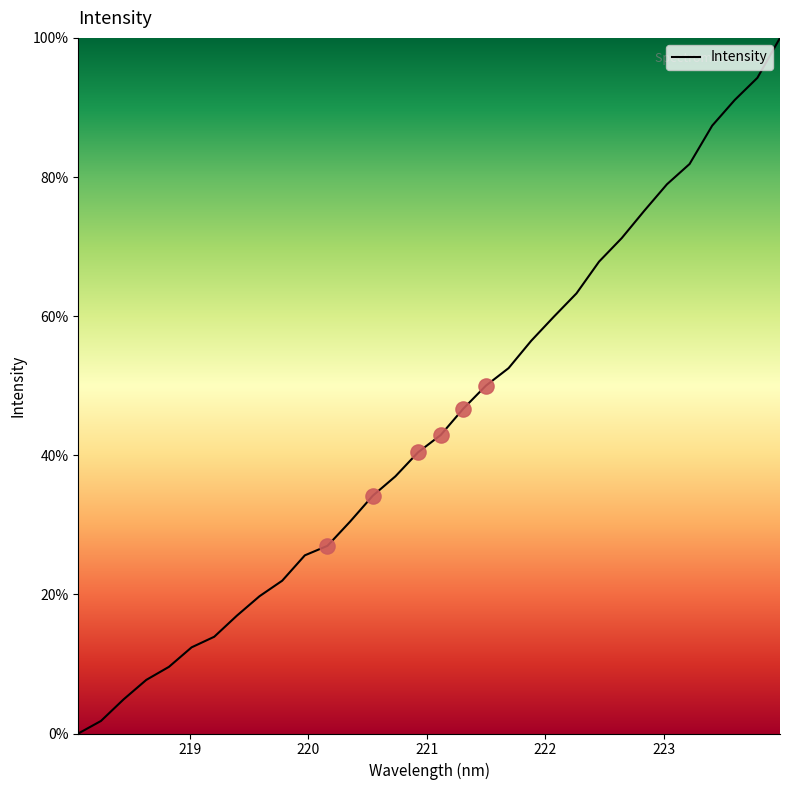

What is the greatest value displayed?

100.0